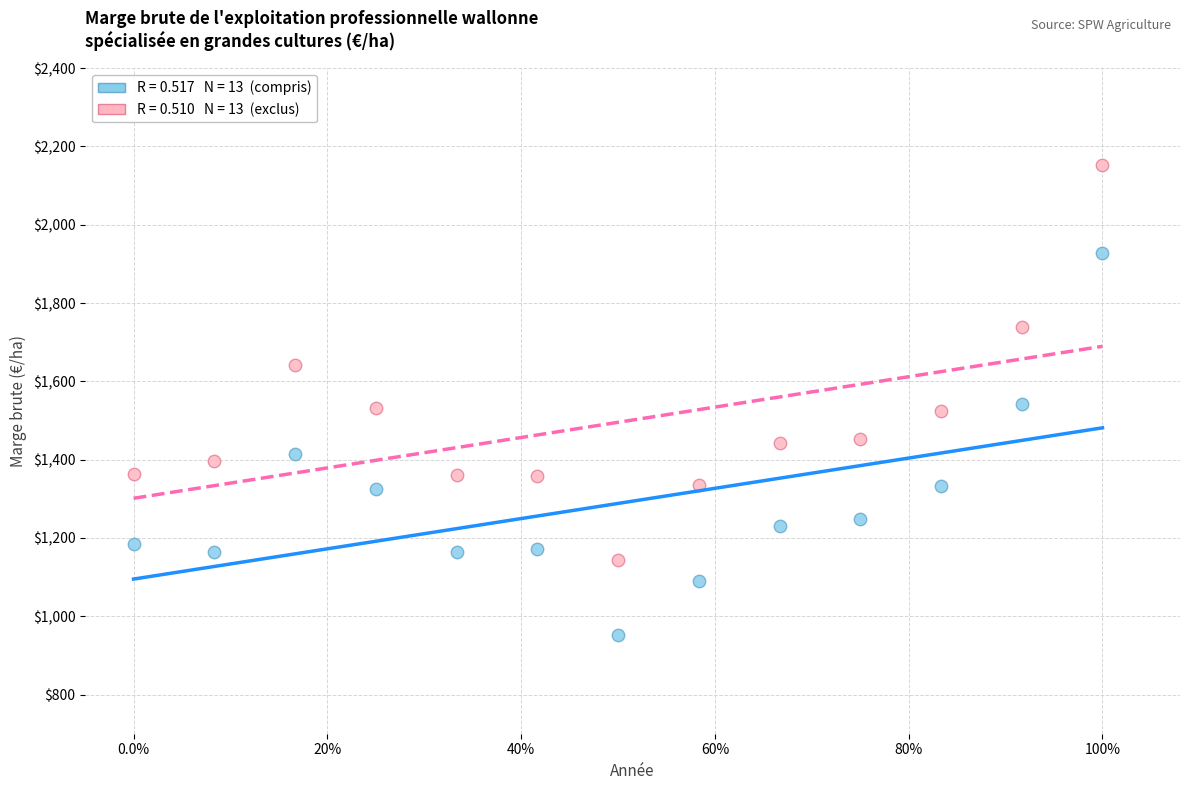

Across all data points, what is the range of Y values (max minus min)?

1200.8